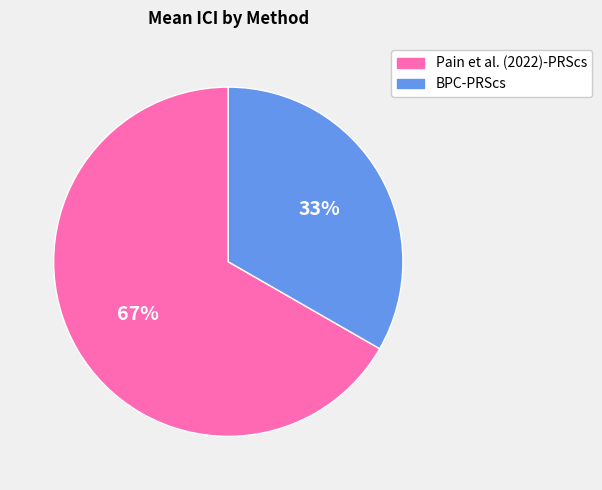

Does Pain et al. (2022)-PRScs account for over 50% of the chart?

Yes